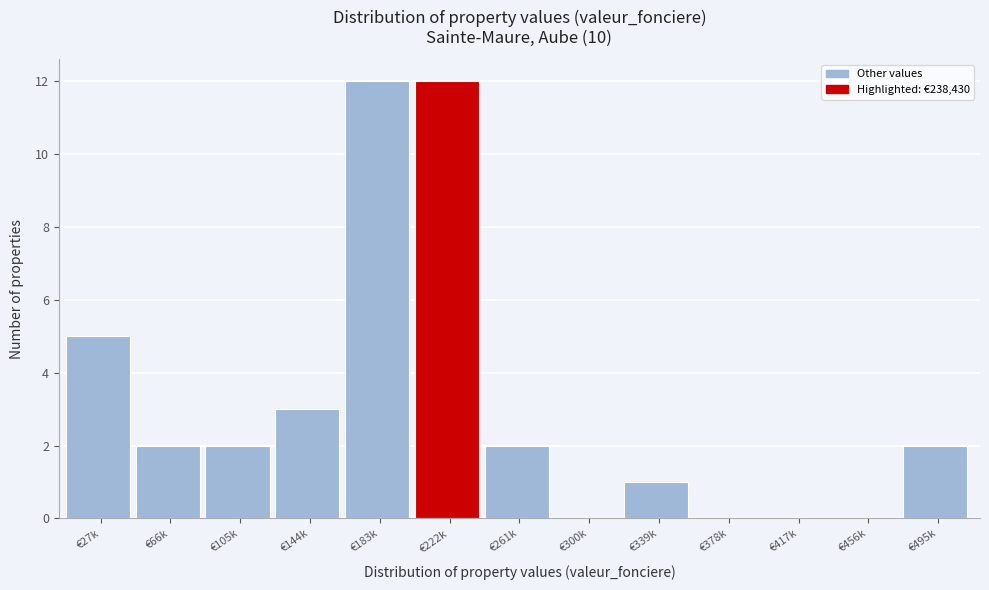

Reading right to left, list all the values displayed in this chart.

€495k=2	€456k=0	€417k=0	€378k=0	€339k=1	€300k=0	€261k=2	€222k=12	€183k=12	€144k=3	€105k=2	€66k=2	€27k=5